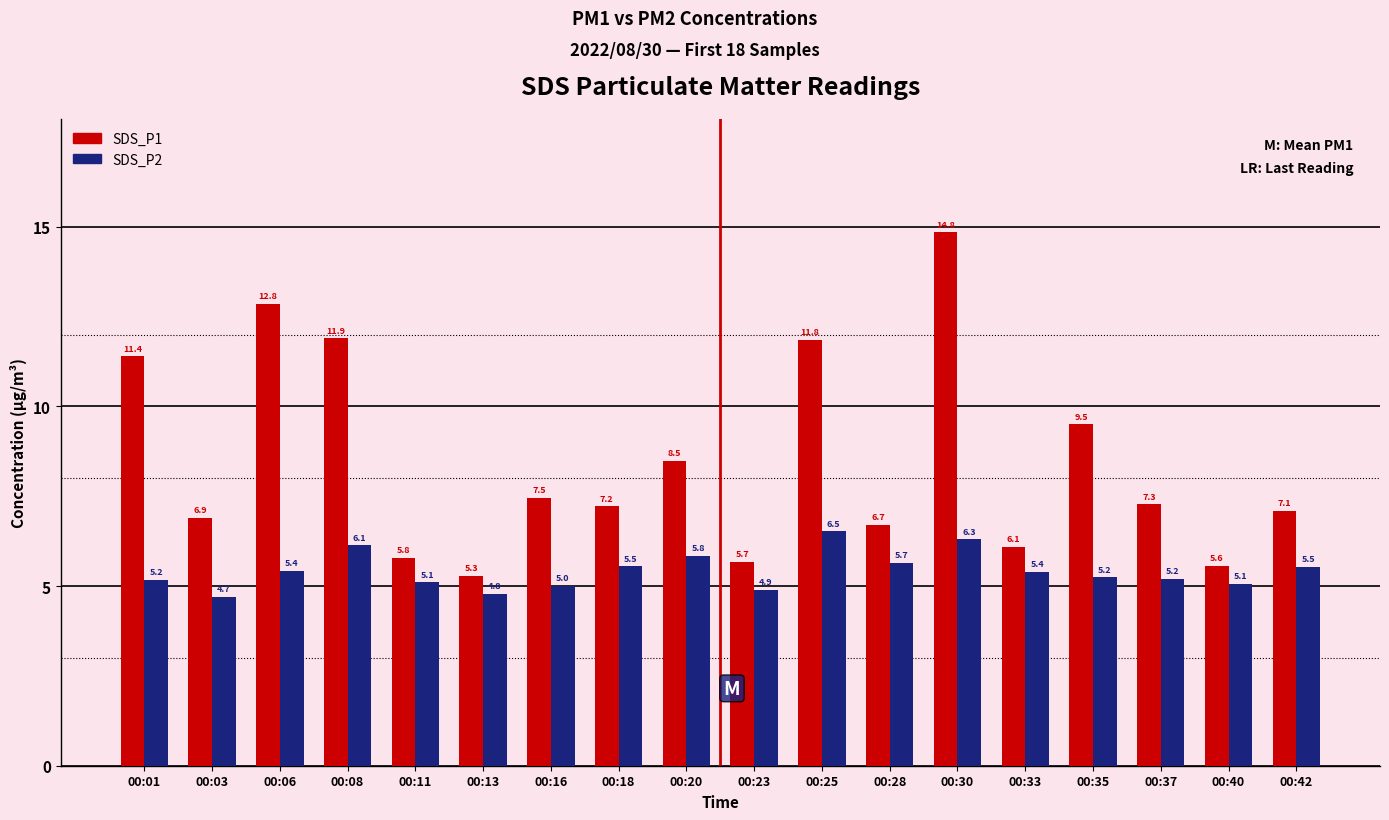

What are all the series names shown in the legend?

SDS_P1, SDS_P2